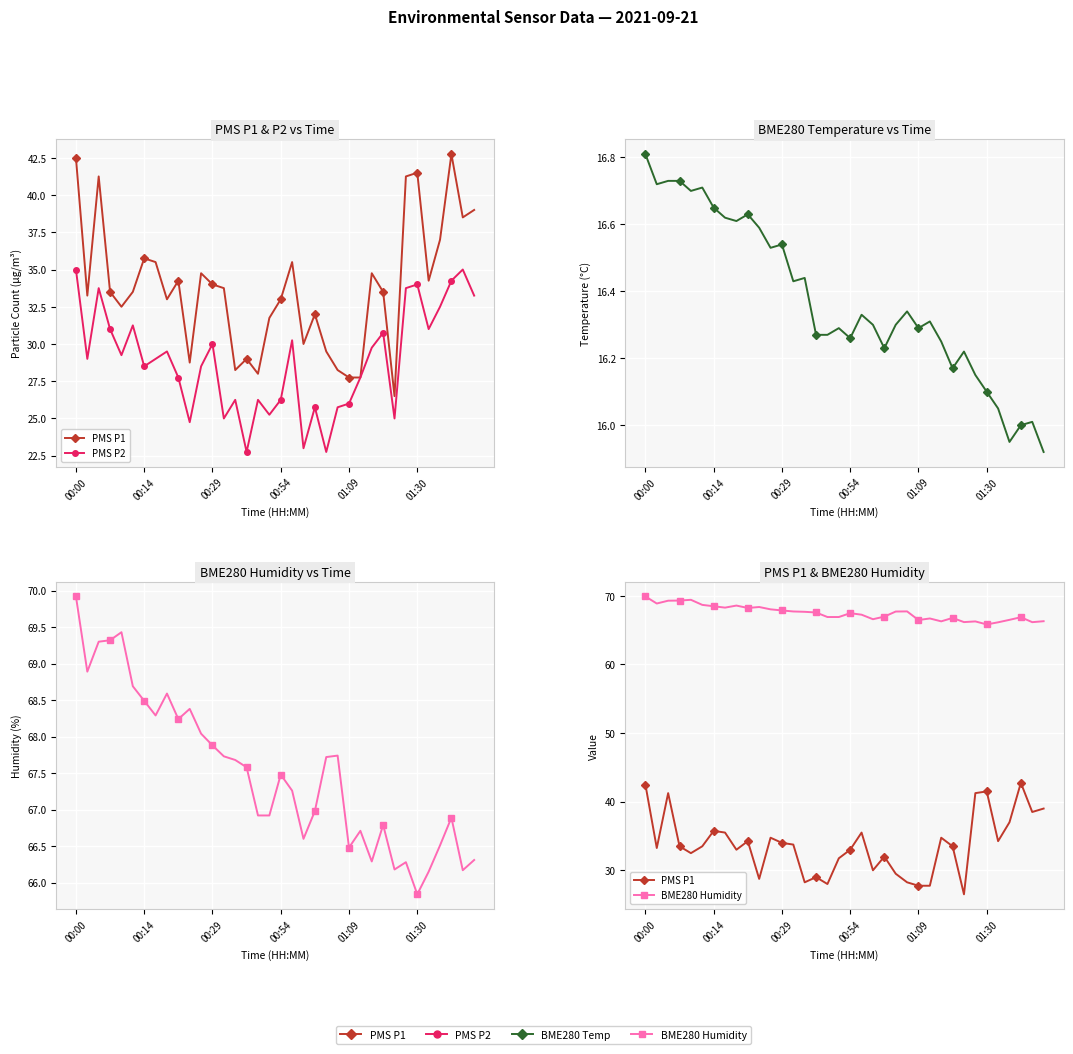

True or false: PMS P1 and PMS P2 cross at least once.

False